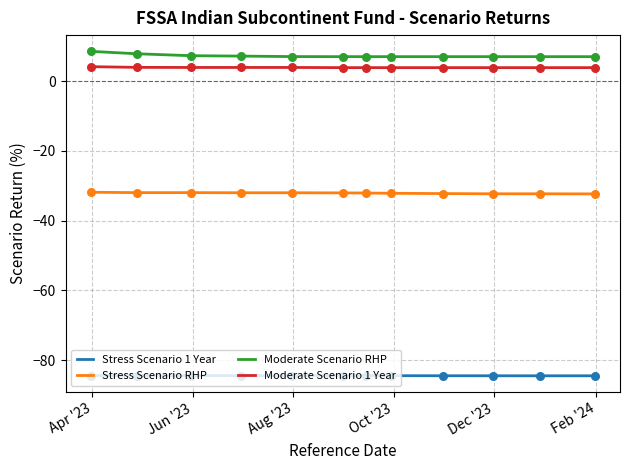

What is the highest value of the Moderate Scenario RHP series?

8.5